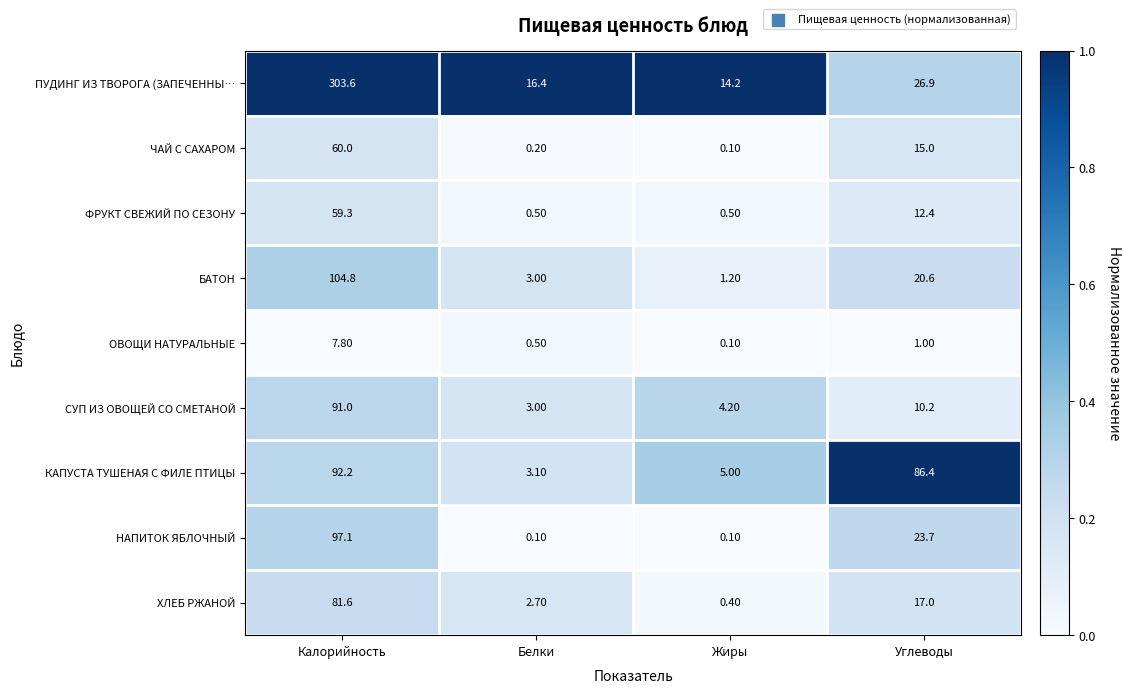

Which label corresponds to the largest value in the chart?

Калорийность